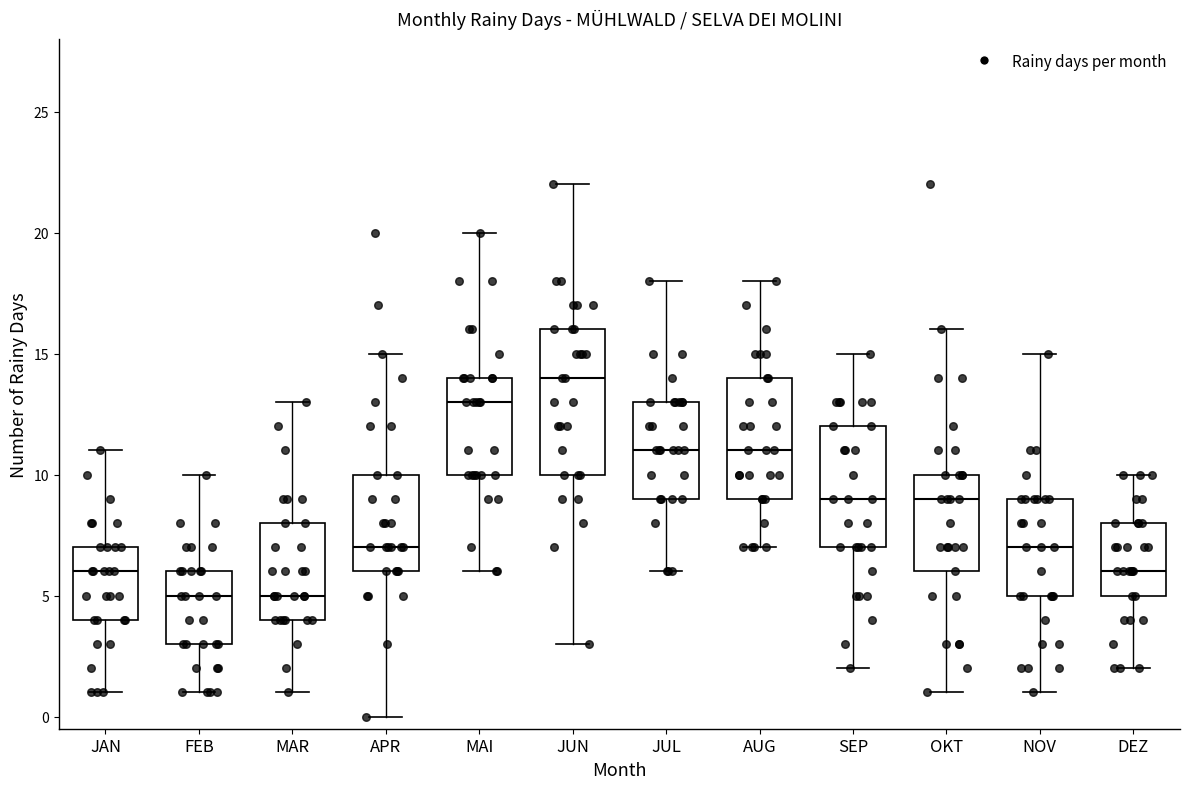

Where does the upper whisker of the box for FEB end on the y-axis? The values are not printed on the chart, so give them approximately, as read against the axis.

10